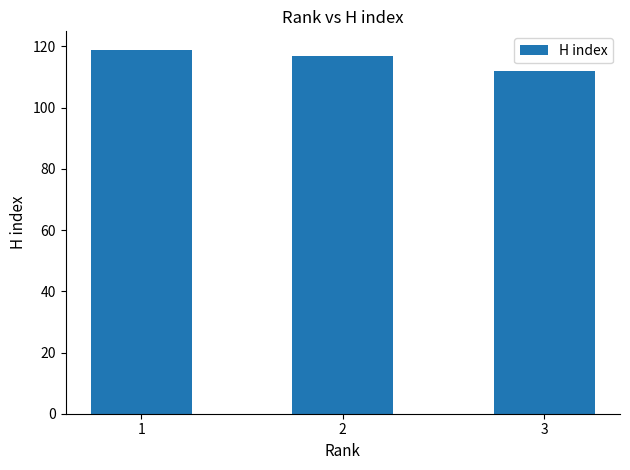

The value at 3 is 112. True or false?

True